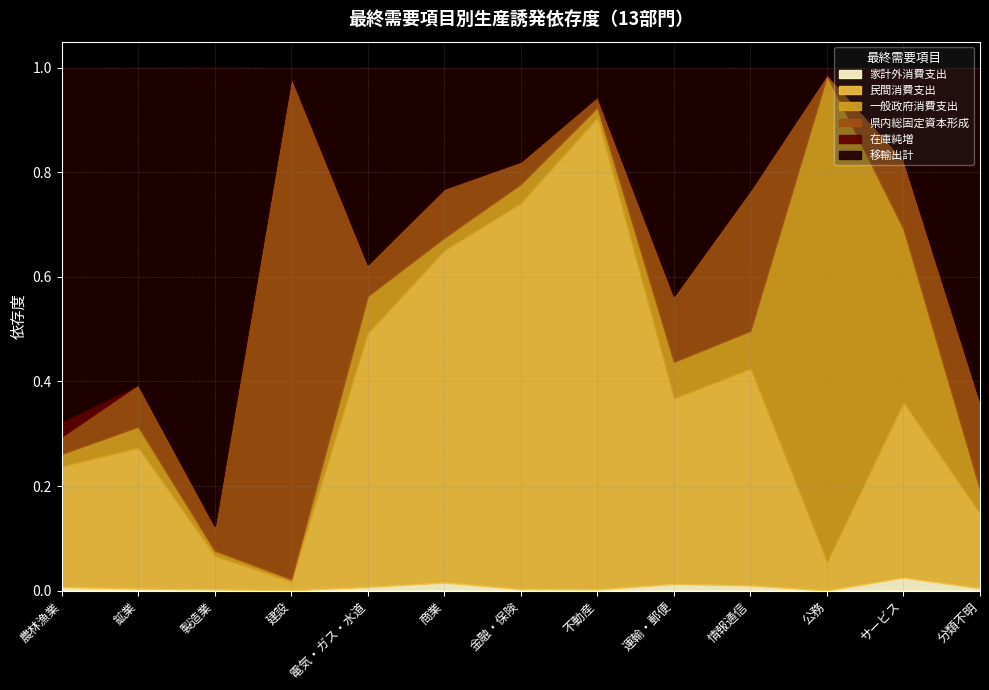

The value of 移輸出計 at 情報通信 is 0.4. True or false?

False